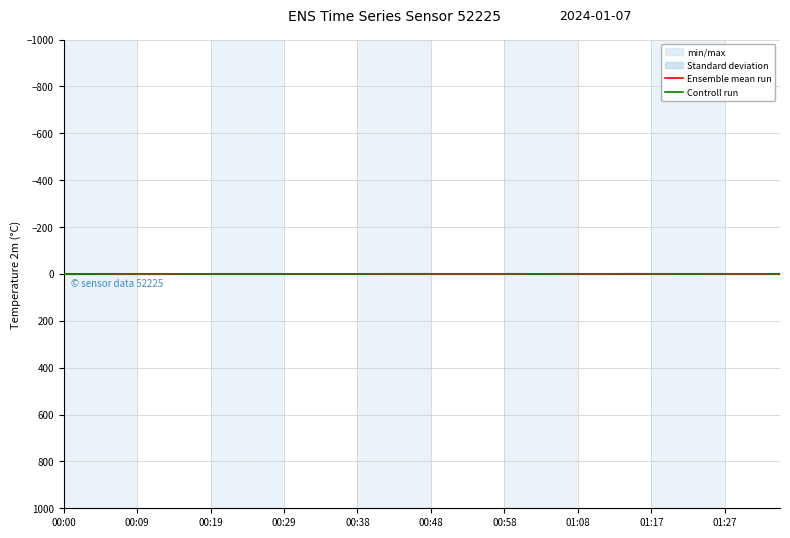

Where is Controll run nearest to the value 0?

34